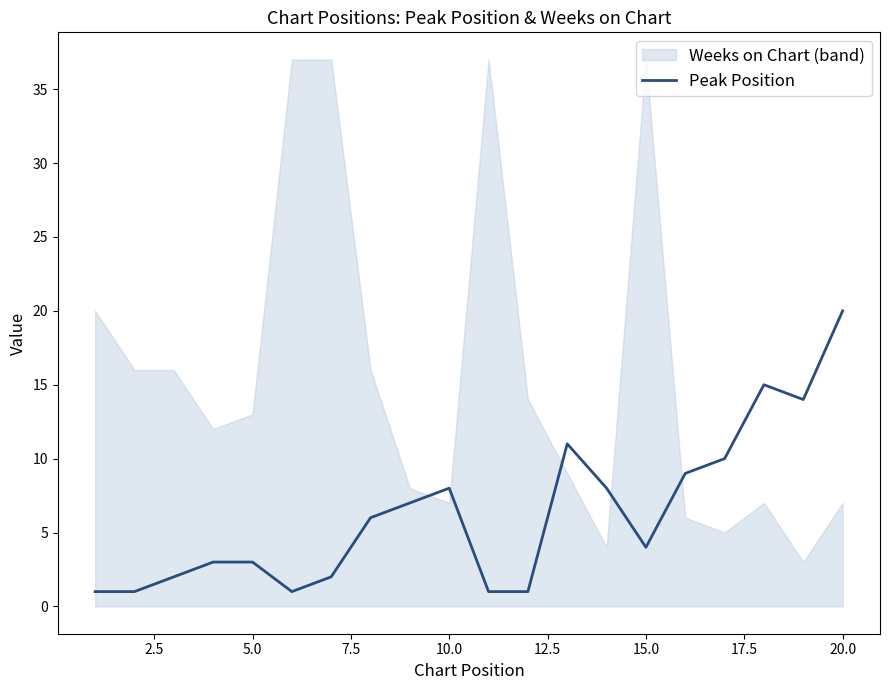

True or false: there are more than 0 points higher than both neighbors.

True